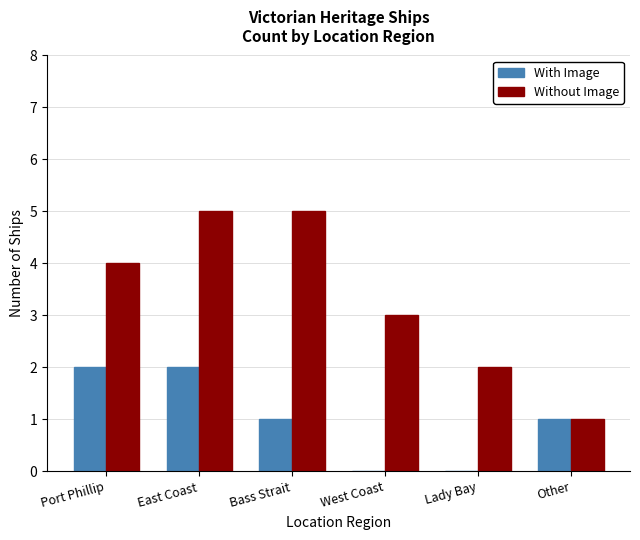

What are all the series names shown in the legend?

With Image, Without Image